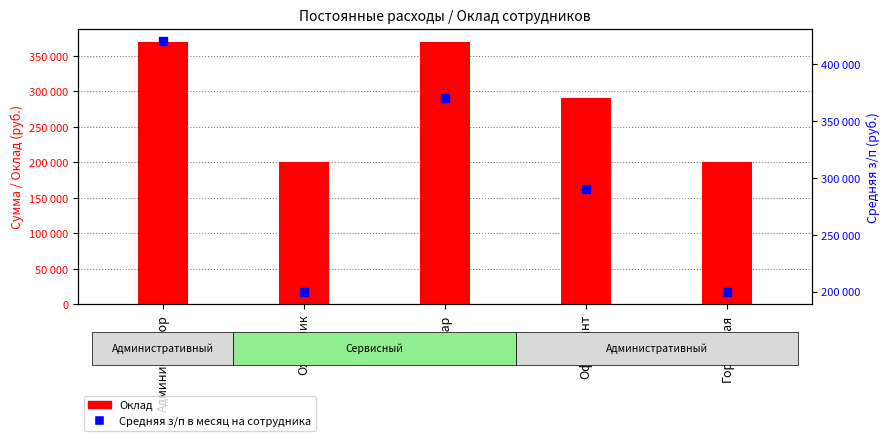

At how many categories does at least one series exceed 302209?

2